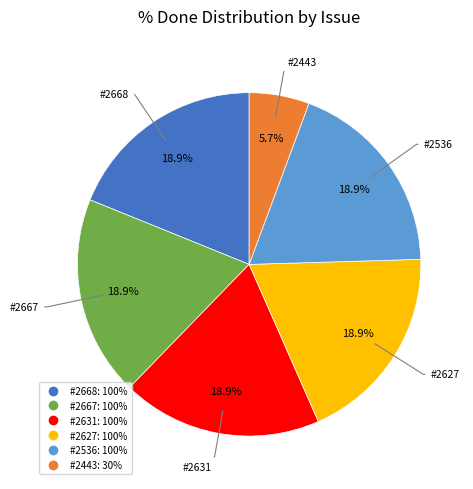

To the nearest percent, what percentage of the pie is #2667?

19%